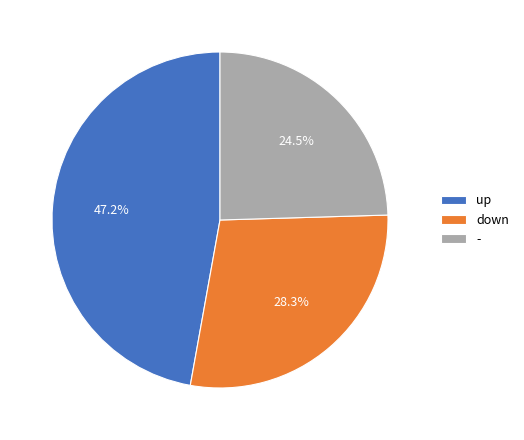

To the nearest percent, what is the difference between the - and up slice percentages?

23%